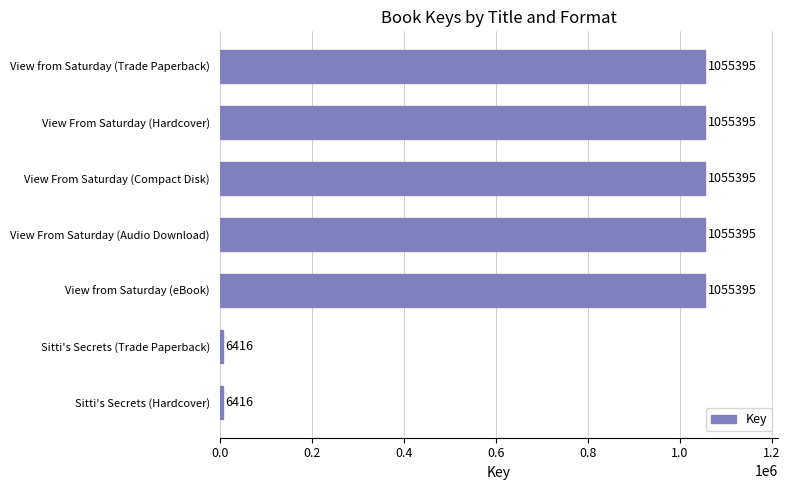

What is the smallest value displayed?

6416